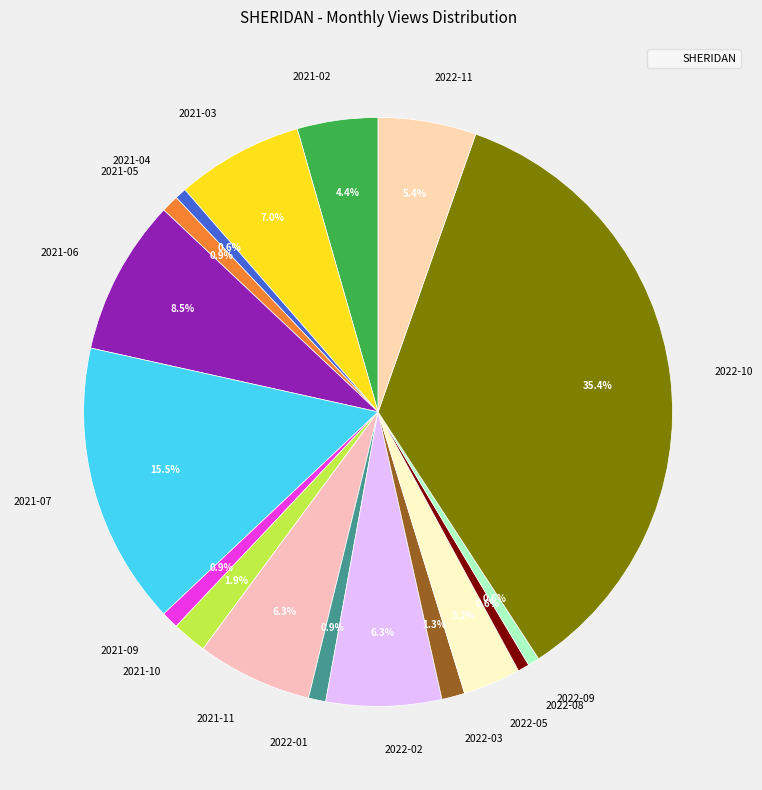

To the nearest percent, what is the average slice percentage?

6%